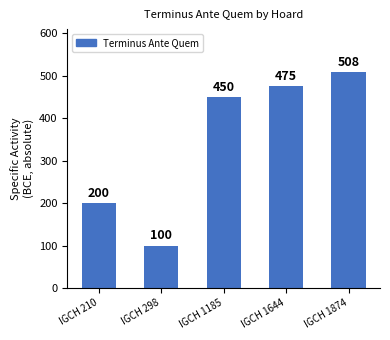

What is the value of the 5th bar from the left?

508